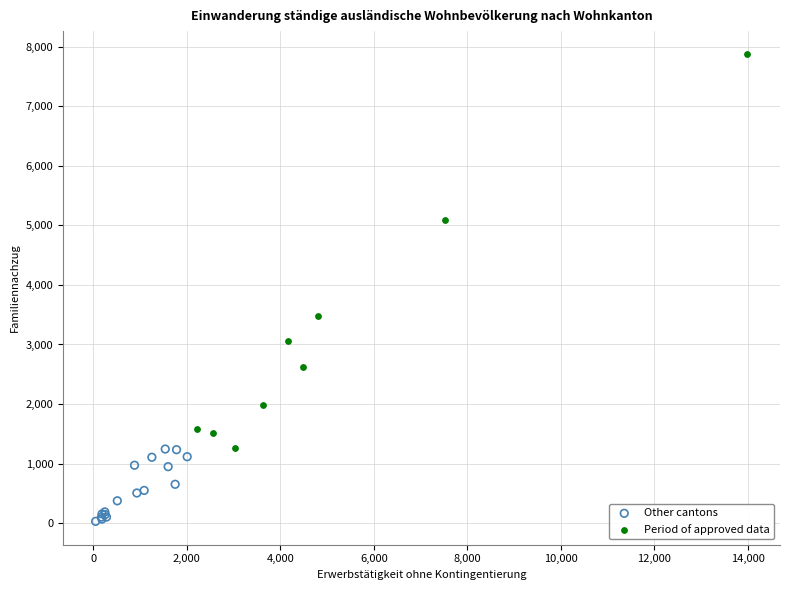

Which series contains the lowest Y value?

Other cantons